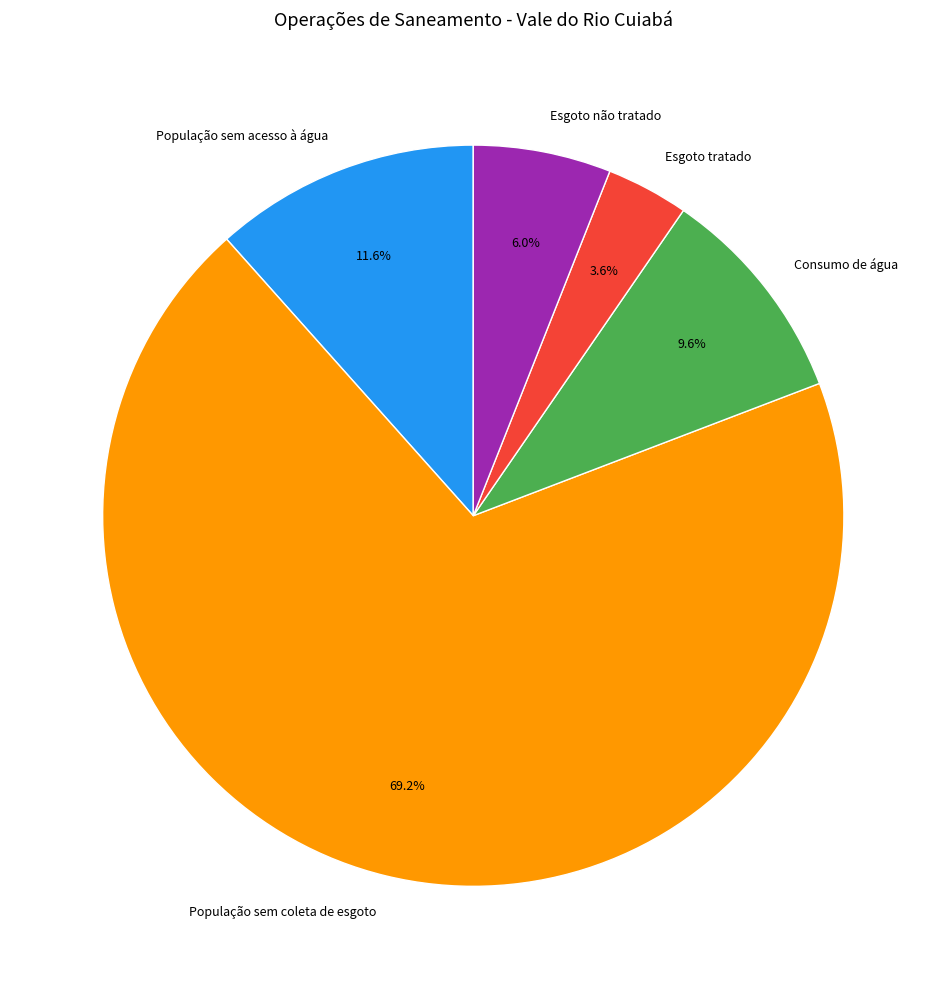

Approximately how many times larger is the value at Esgoto não tratado compared to Esgoto tratado?

1.7